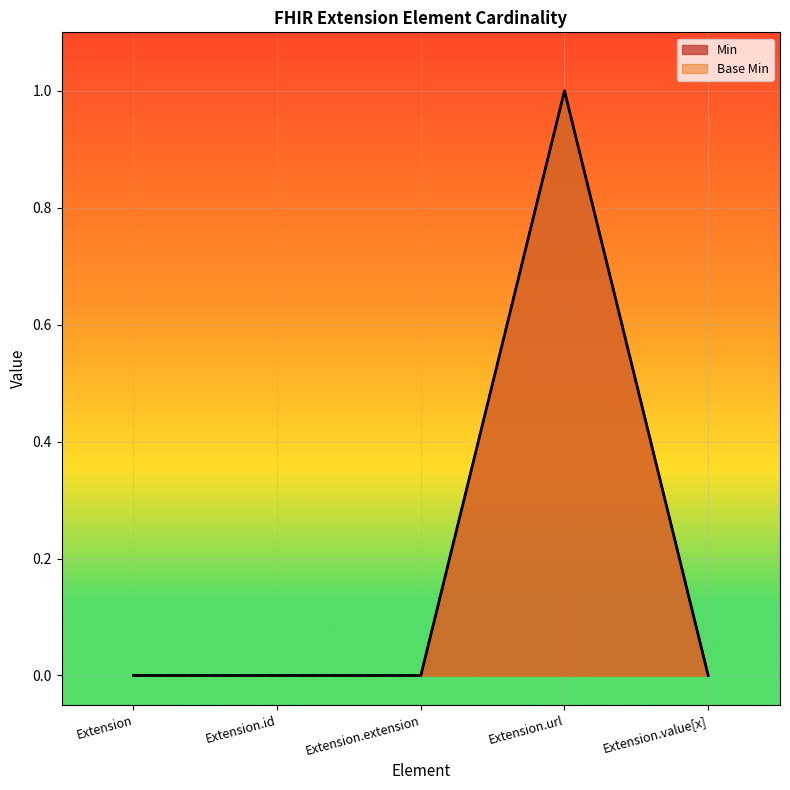

At Extension.id, list the series in order from largest to smallest.

Min, Base Min